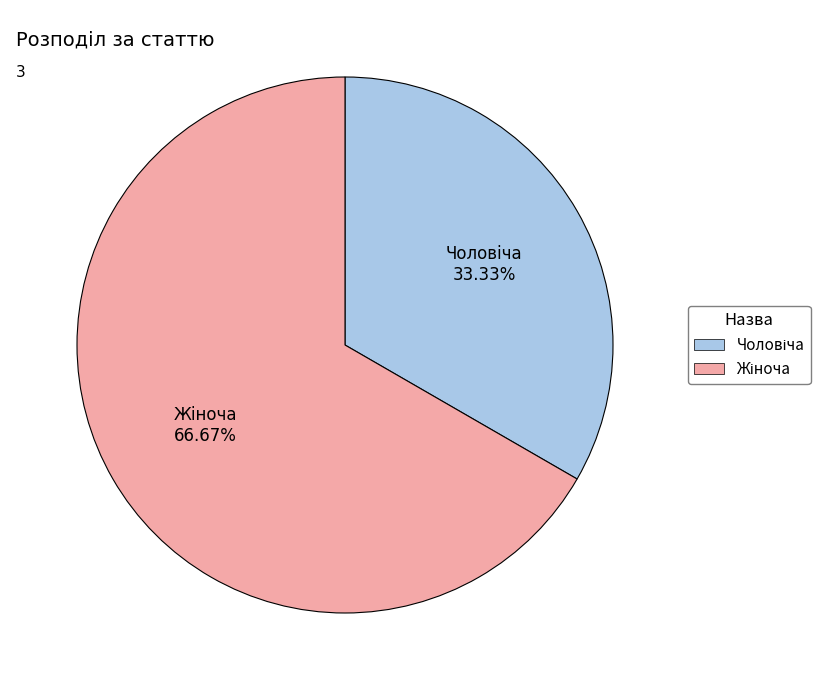

Does any single category account for the majority?

Yes